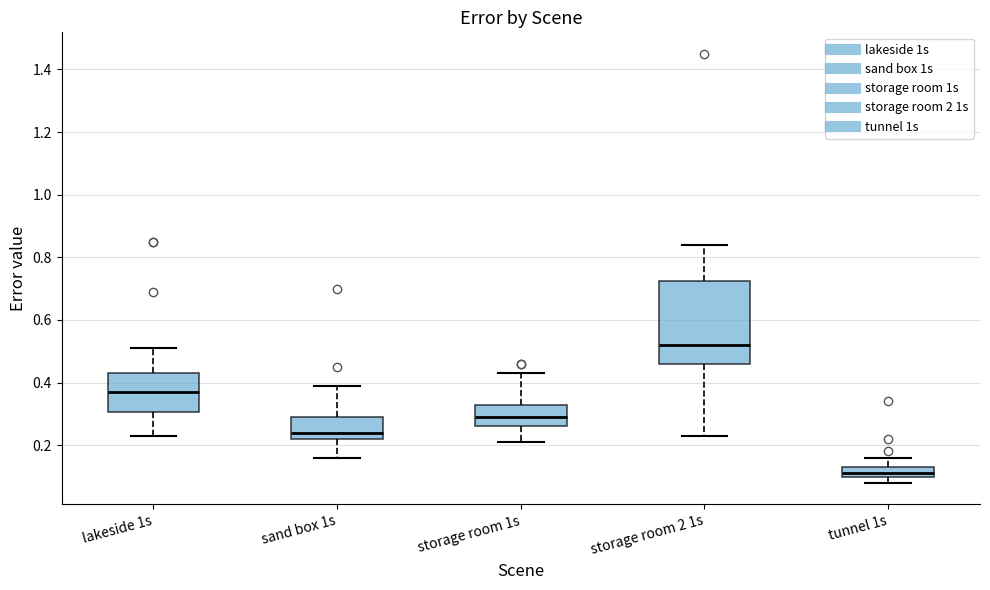

Reading left to right, read every box against the y-axis: the position of its median line, the range the box covers, and the ends of its whiskers. The values are not printed on the chart, so give them approximately, as read against the axis.

lakeside 1s: median 0.38, box 0.30 to 0.44, whiskers 0.24 to 0.52
sand box 1s: median 0.24, box 0.22 to 0.30, whiskers 0.16 to 0.40
storage room 1s: median 0.30, box 0.26 to 0.34, whiskers 0.22 to 0.44
storage room 2 1s: median 0.52, box 0.46 to 0.72, whiskers 0.24 to 0.84
tunnel 1s: median 0.12, box 0.10 to 0.14, whiskers 0.08 to 0.16